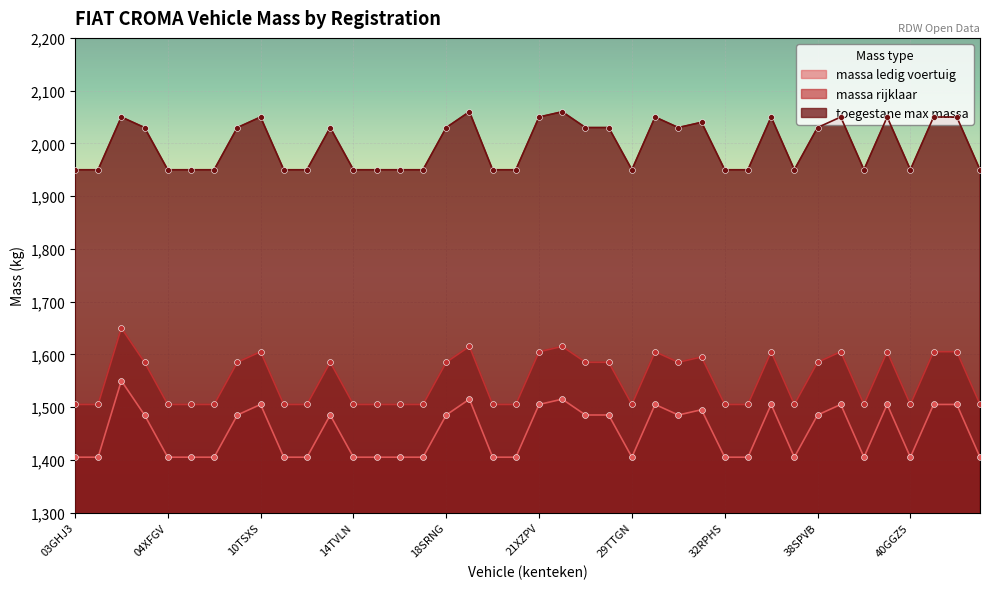

What are all the series names shown in the legend?

massa ledig voertuig, massa rijklaar, toegestane max massa